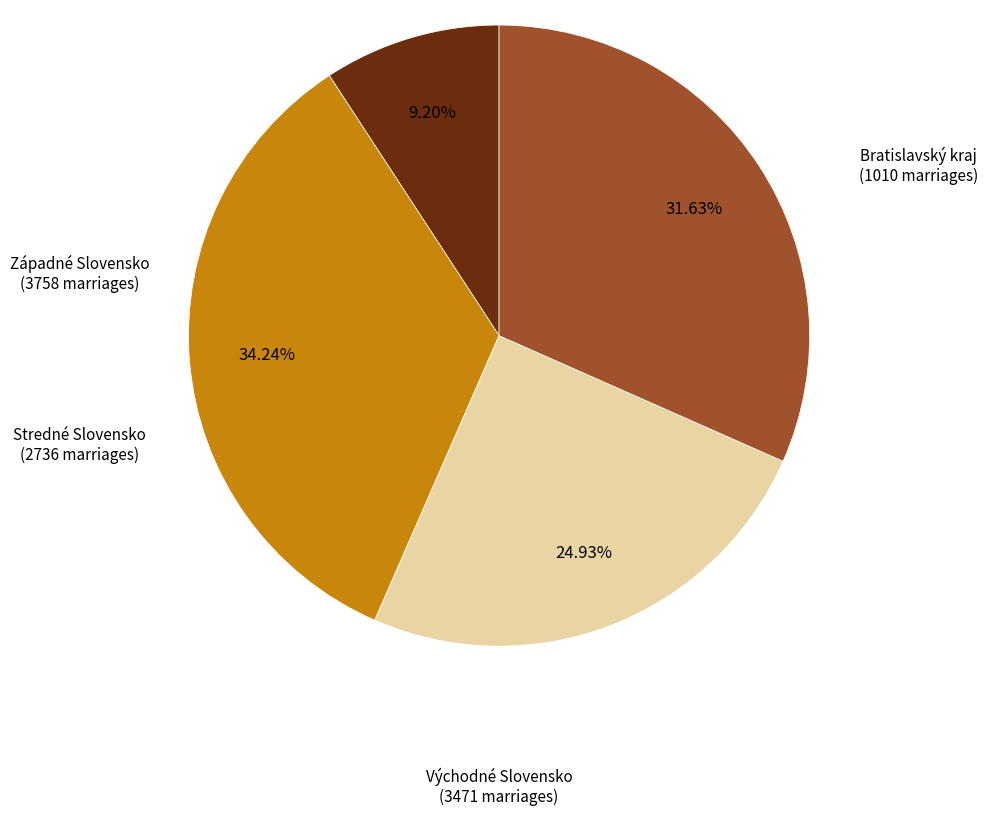

Is there a majority slice in this chart?

No